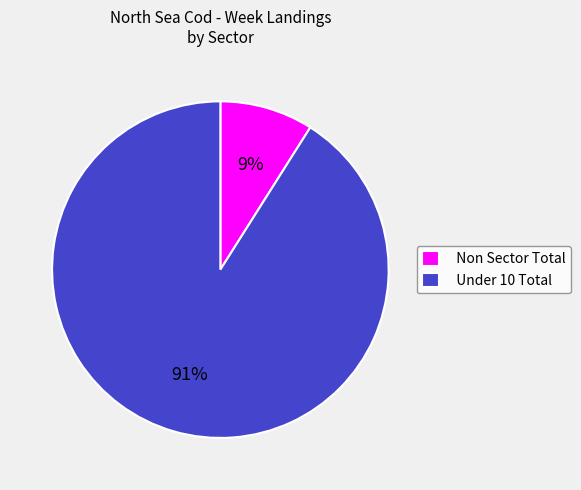

To the nearest percent, what is the difference between the Under 10 Total and Non Sector Total slice percentages?

82%